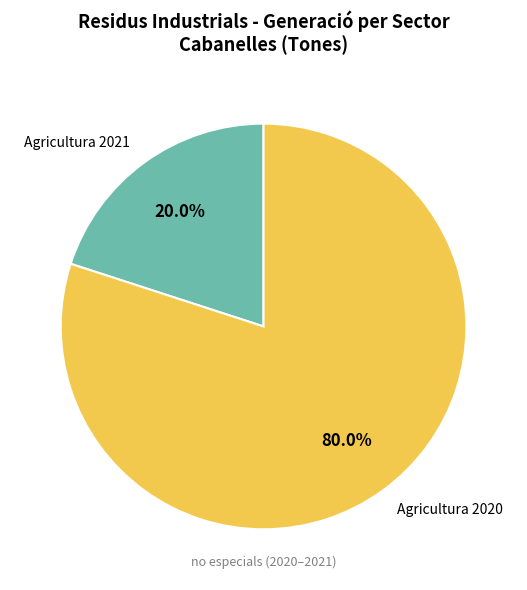

Rank the categories by value from highest to lowest.

Agricultura 2020, Agricultura 2021